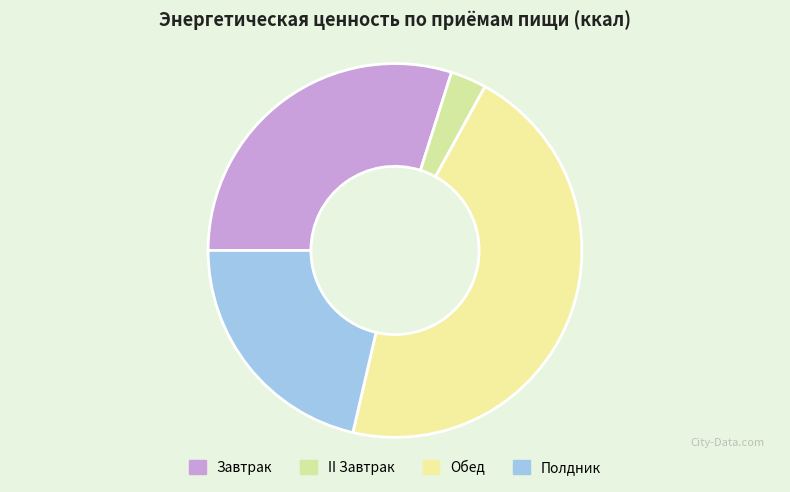

Is there any slice that represents more than half of the pie?

No